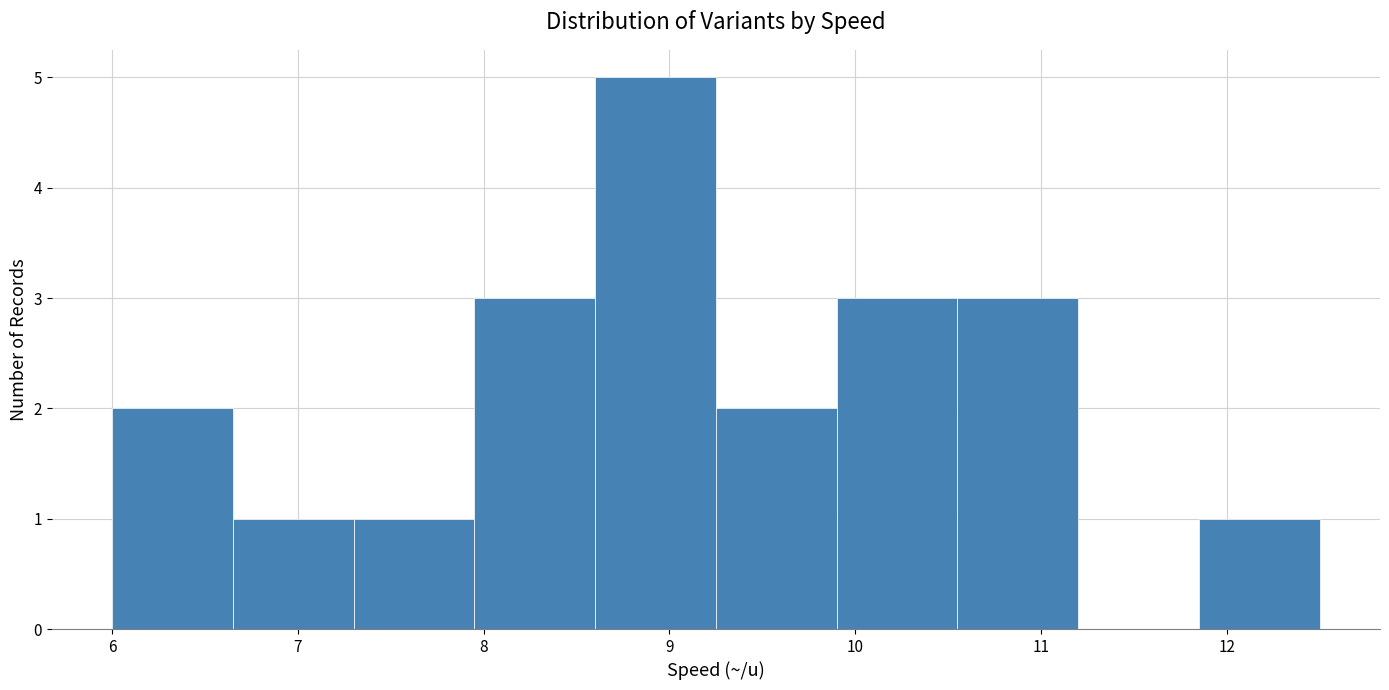

How tall is the bar that spans 7.30 to 7.95 on the x-axis? Neither the bar edges nor the heights are printed on the chart, so give them approximately, as read against the axes.

1